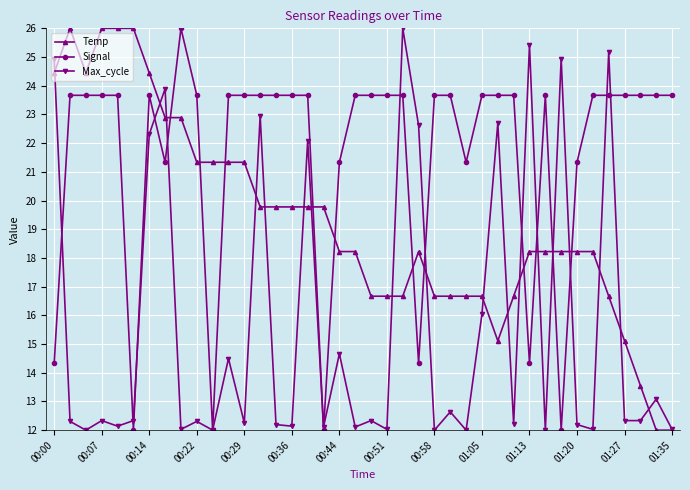

What is the lowest value of the Max_cycle series?

12.0